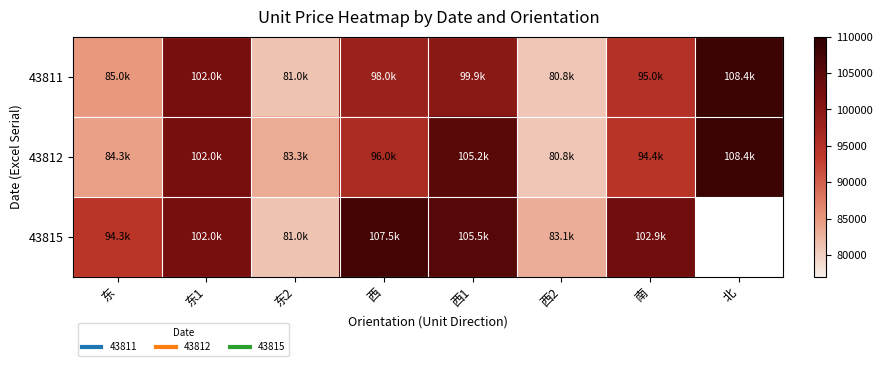

Is it true that 43811 equals 35581.5 at 东?

False